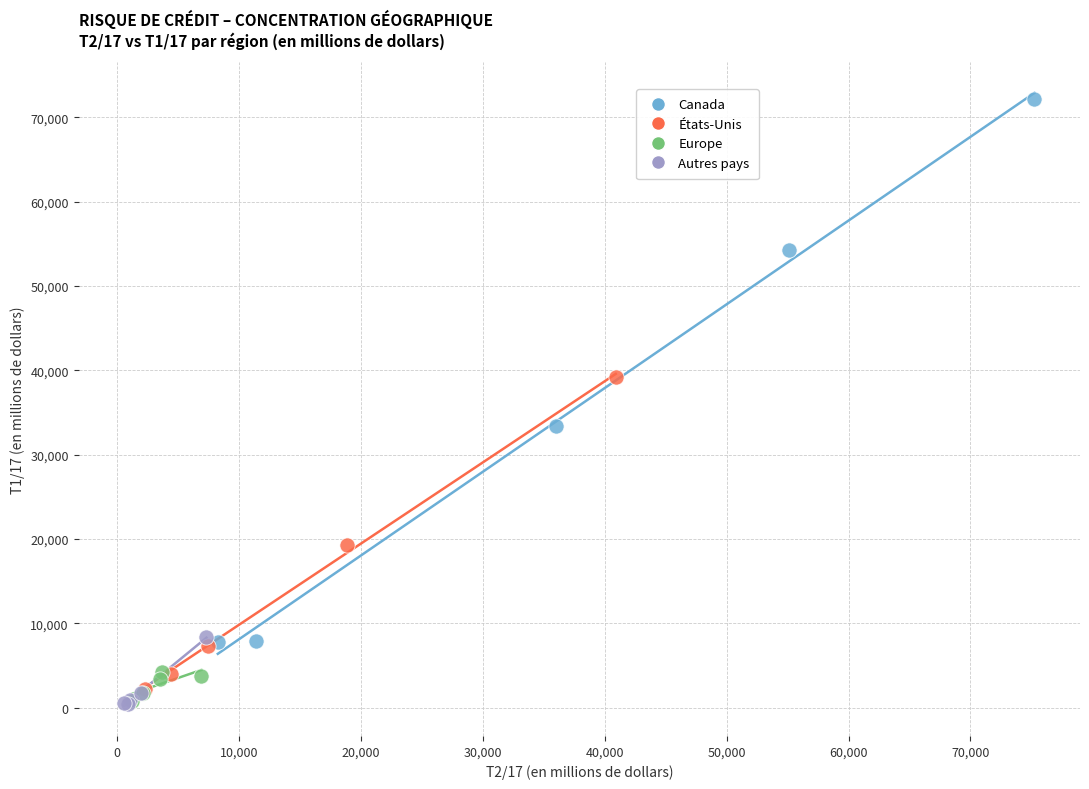

Which series reaches the maximum Y coordinate?

Canada